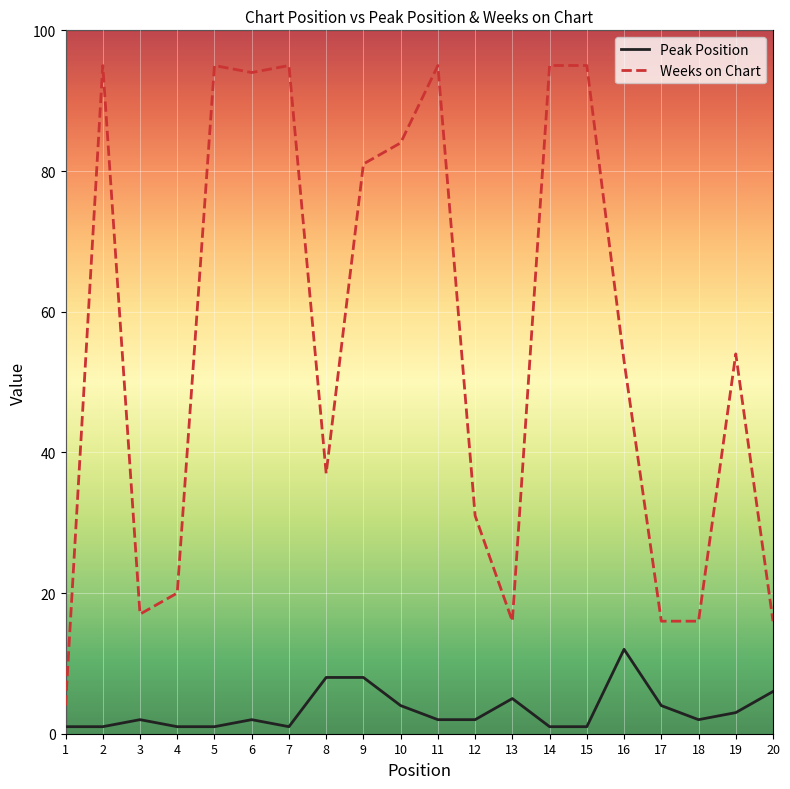

Rank the series by their average value, from highest to lowest.

Weeks on Chart, Peak Position